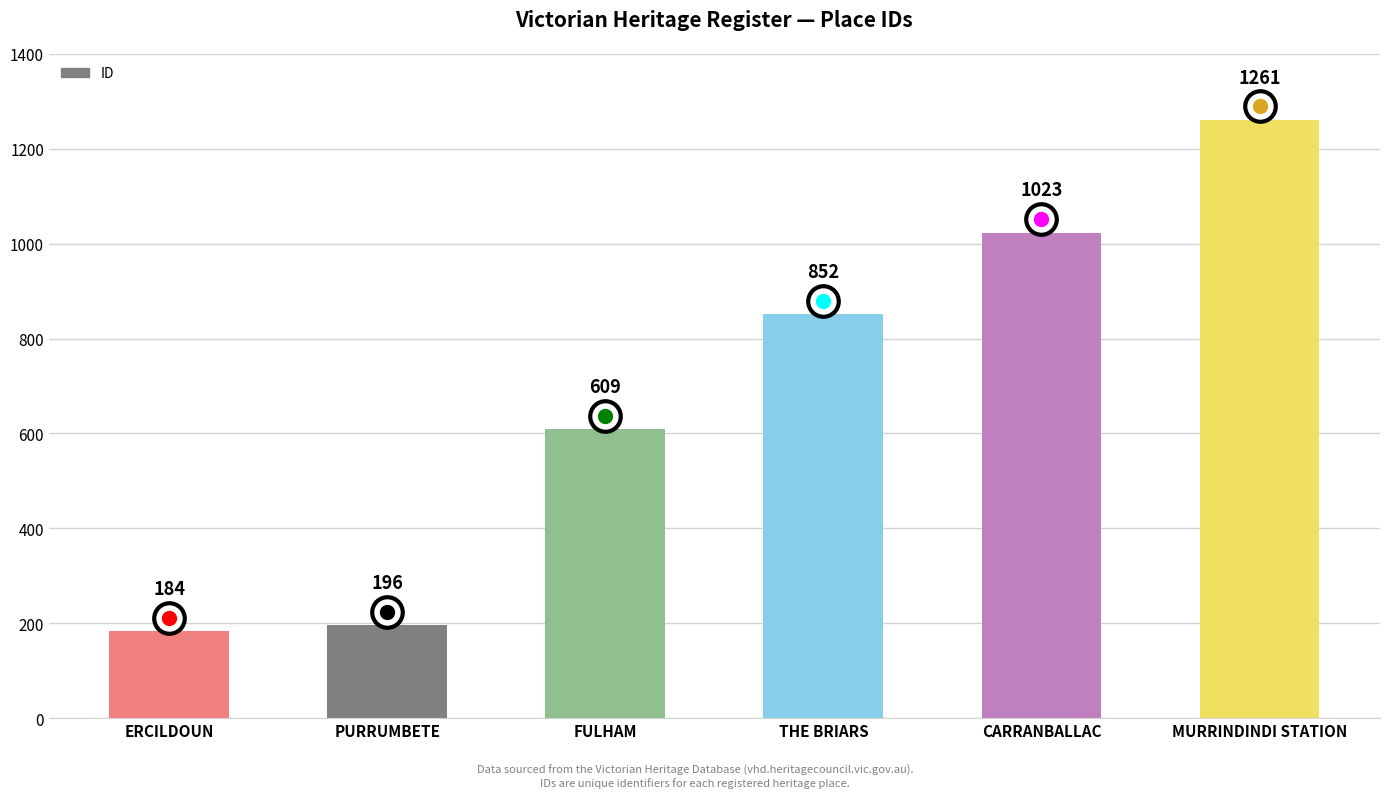

Rank the categories by value from highest to lowest.

MURRINDINDI STATION, CARRANBALLAC, THE BRIARS, FULHAM, PURRUMBETE, ERCILDOUN